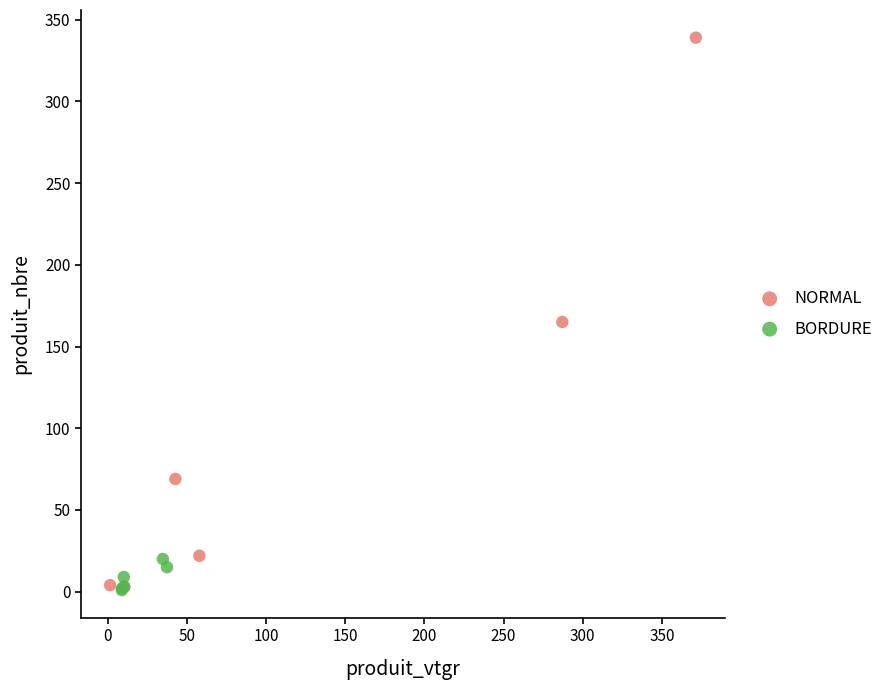

What are all the series names shown in the legend?

NORMAL, BORDURE